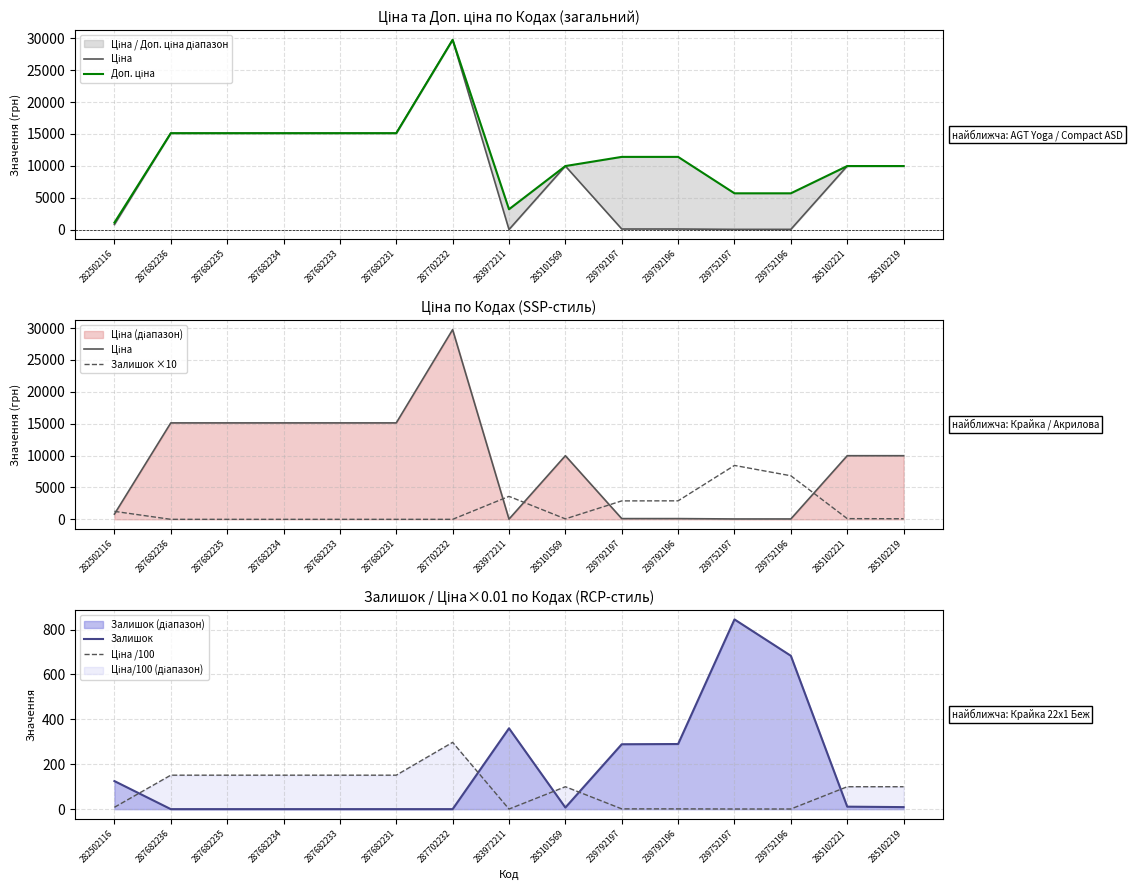

At which category does the chart reach its minimum across all series?

287682236